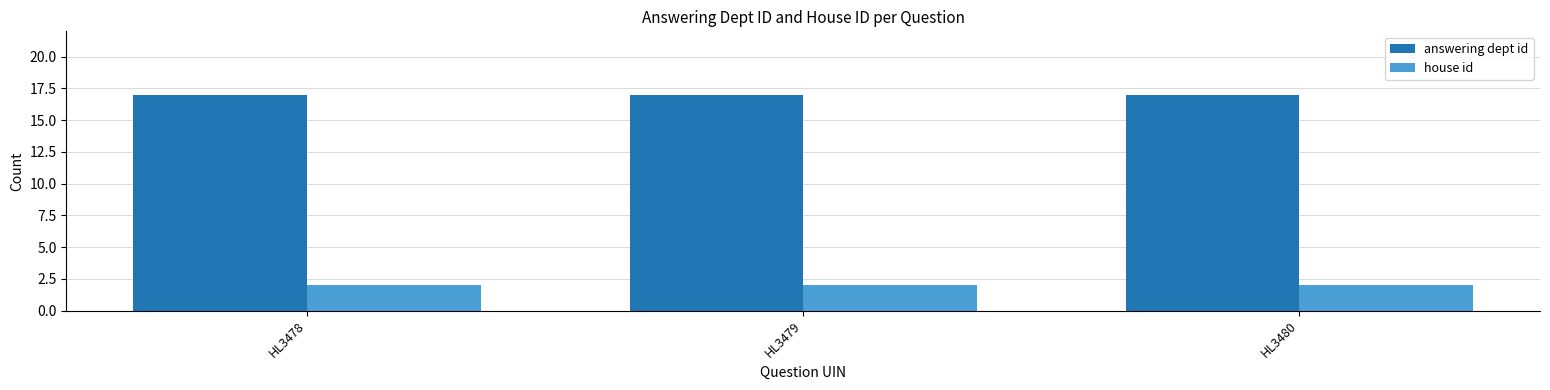

Rank the series by their maximum value, from highest to lowest.

answering dept id, house id